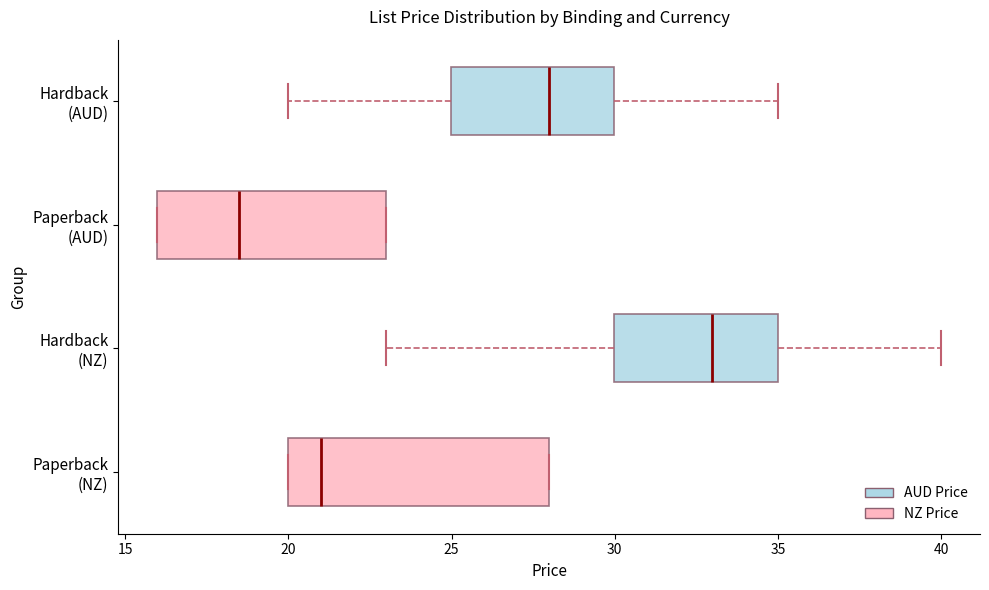

Reading bottom to top, transcribe this box plot: for each box, give where its median line is, the range the box spans, and where its two whiskers end, as read against the x-axis. The values are not printed on the chart, so give them approximately, as read against the axis.

Paperback (NZ): median 21.0, box 20.0 to 28.0, whiskers 20.0 to 28.0
Hardback (NZ): median 33.0, box 30.0 to 35.0, whiskers 23.0 to 40.0
Paperback (AUD): median 18.5, box 16.0 to 23.0, whiskers 16.0 to 23.0
Hardback (AUD): median 28.0, box 25.0 to 30.0, whiskers 20.0 to 35.0